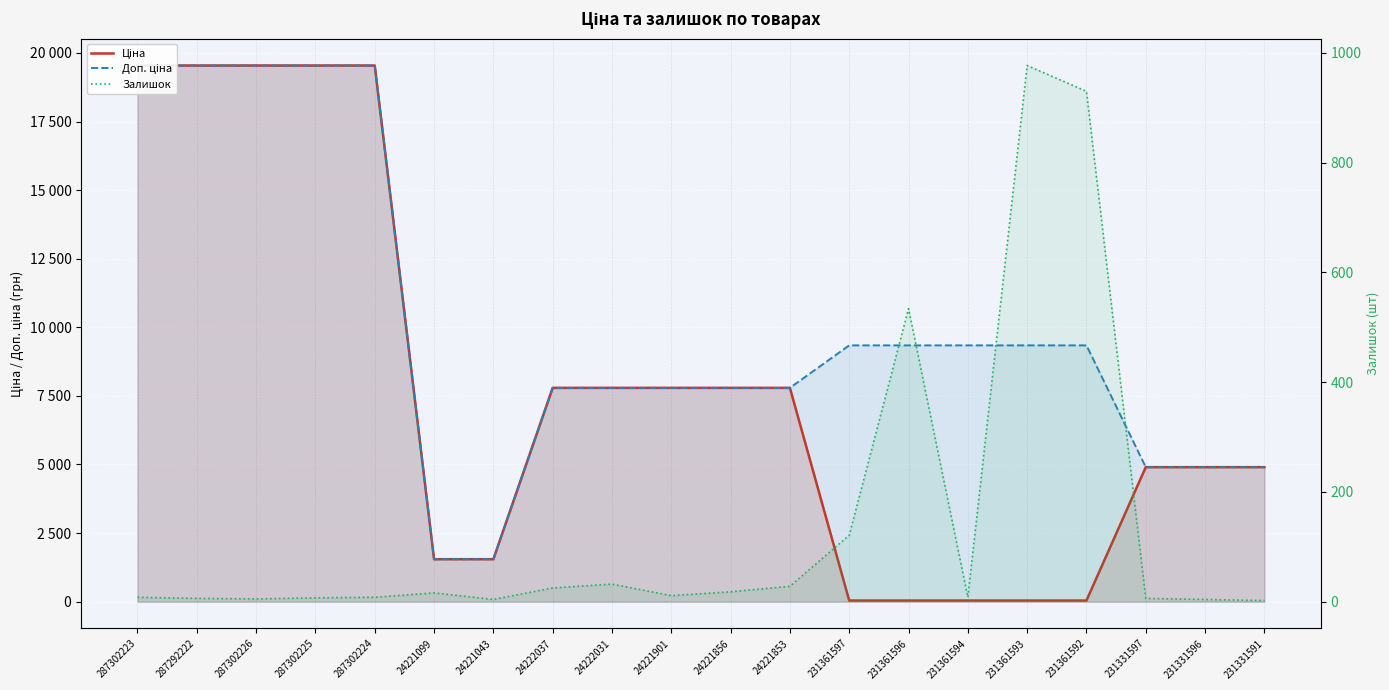

What position from the right is 24221853?

9